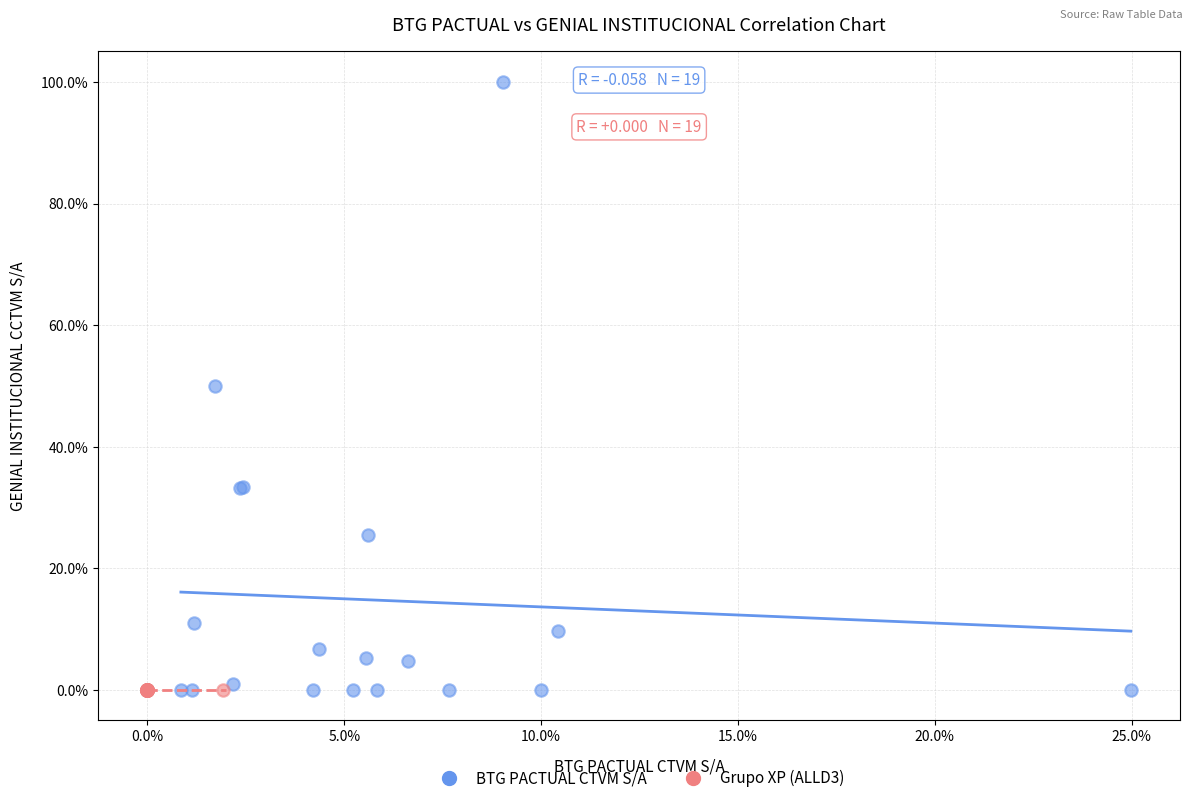

What are all the series names shown in the legend?

BTG PACTUAL CTVM S/A, Grupo XP (ALLD3)